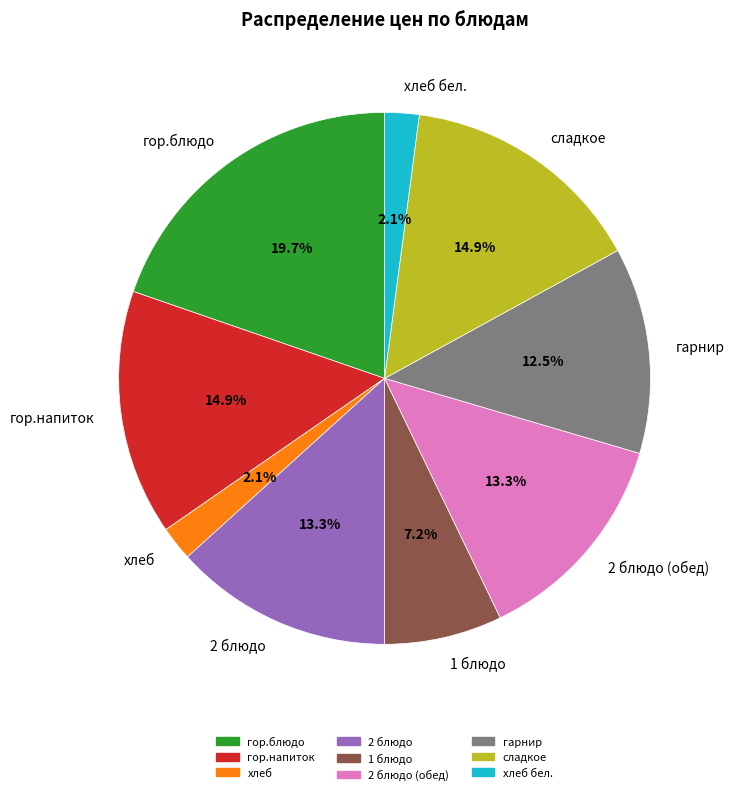

What is the ratio of the value at 2 блюдо (обед) to the value at 2 блюдо?

1.0